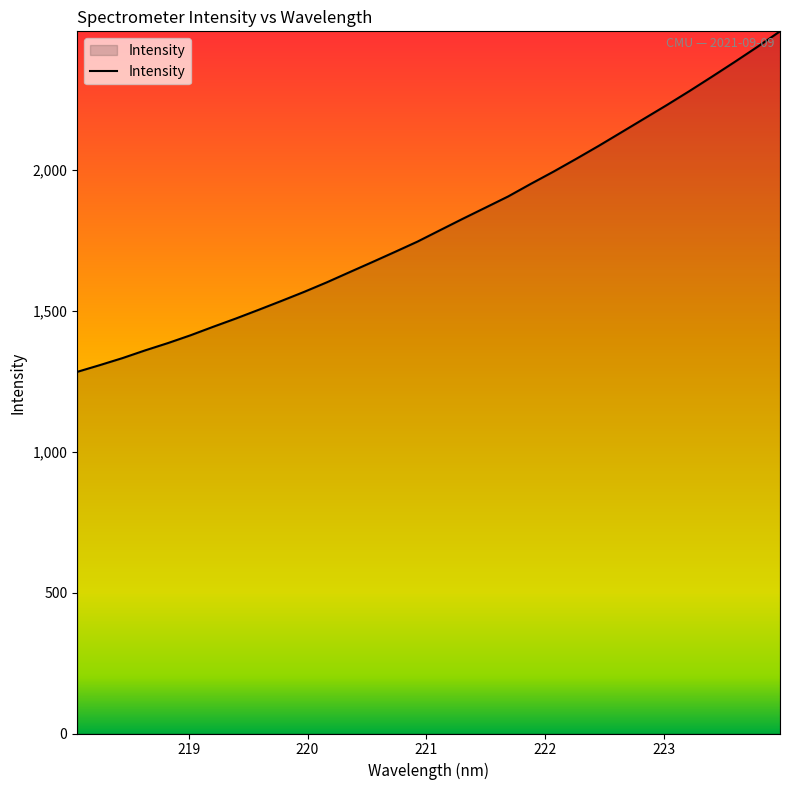

What is the difference between the maximum and second lowest values?

1185.0